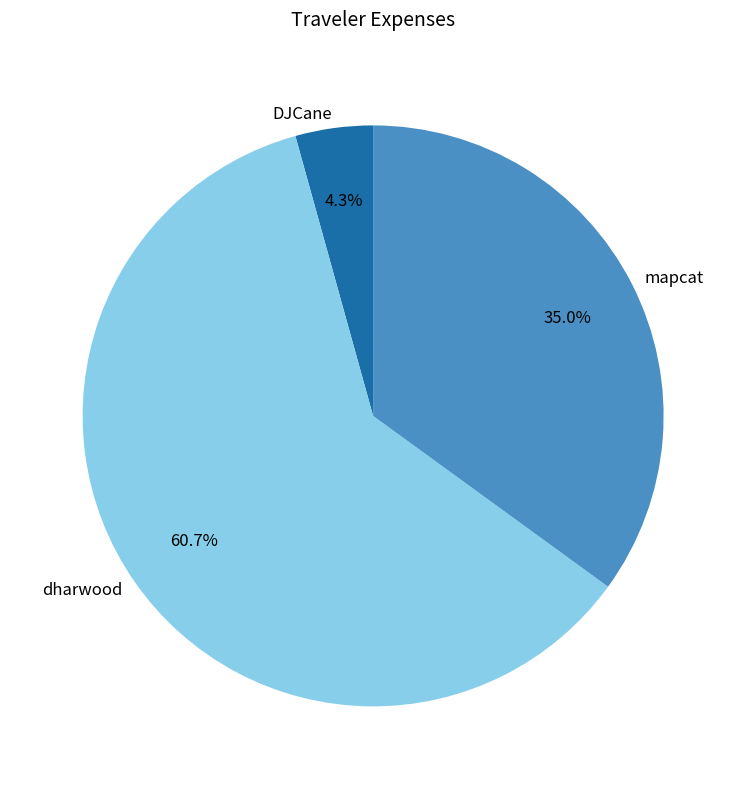

Rank the categories by value from lowest to highest.

DJCane, mapcat, dharwood